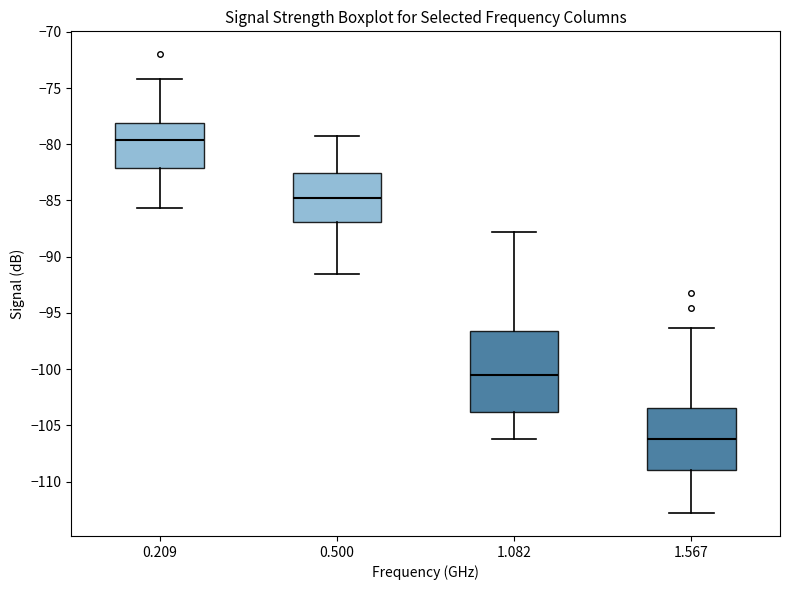

Where is the upper edge of the box at x = 0.500 on the y-axis? The values are not printed on the chart, so give them approximately, as read against the axis.

-82.5